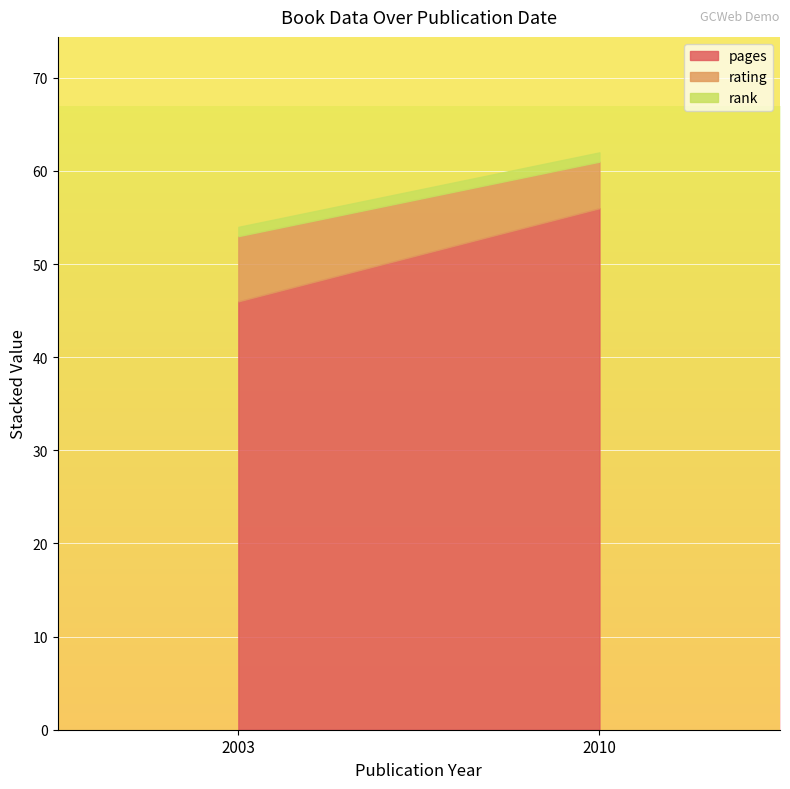

Does the chart display data point markers on the line(s)?

No